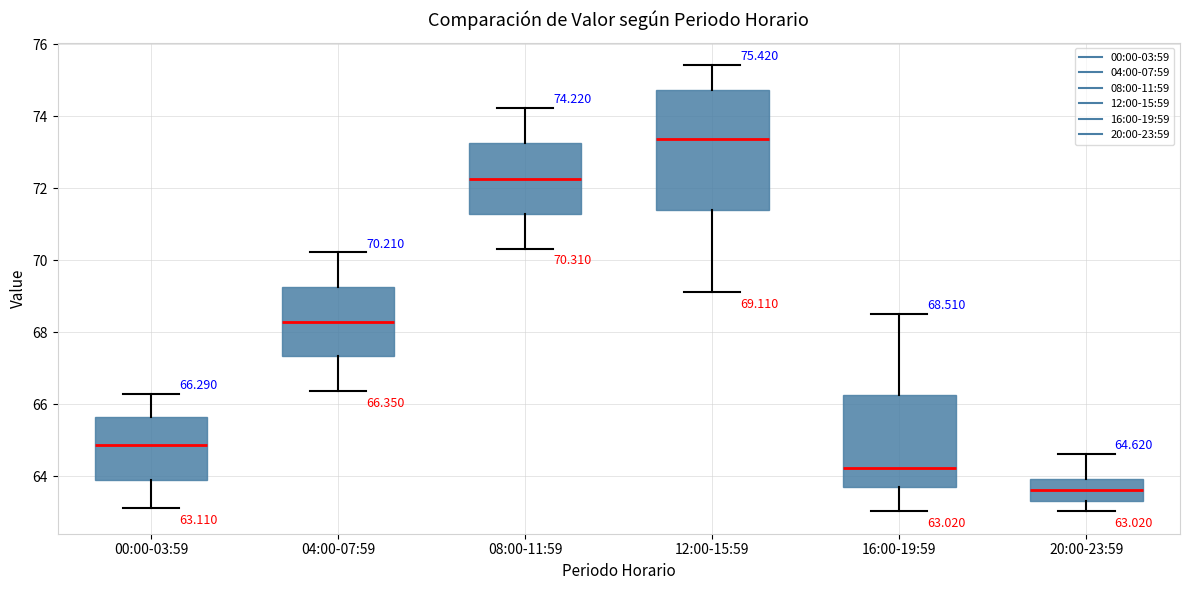

Which box is the tallest, from its lower edge to its upper edge?

12:00-15:59